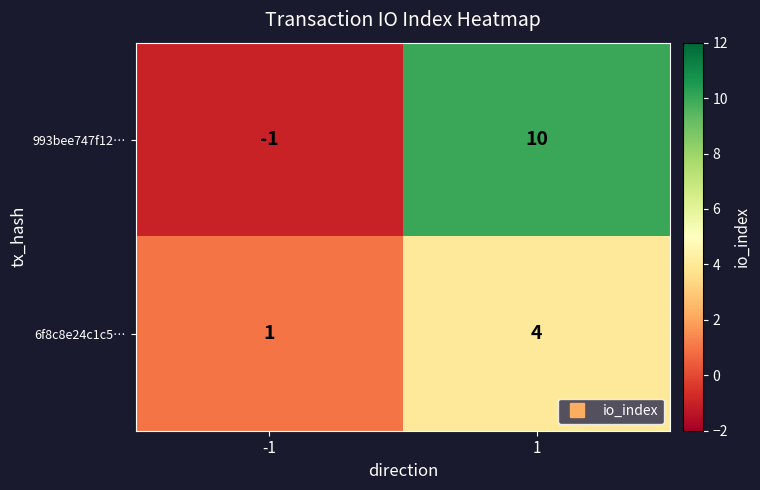

Rank the series by their average value, from lowest to highest.

6f8c8e24c1c5…, 993bee747f12…